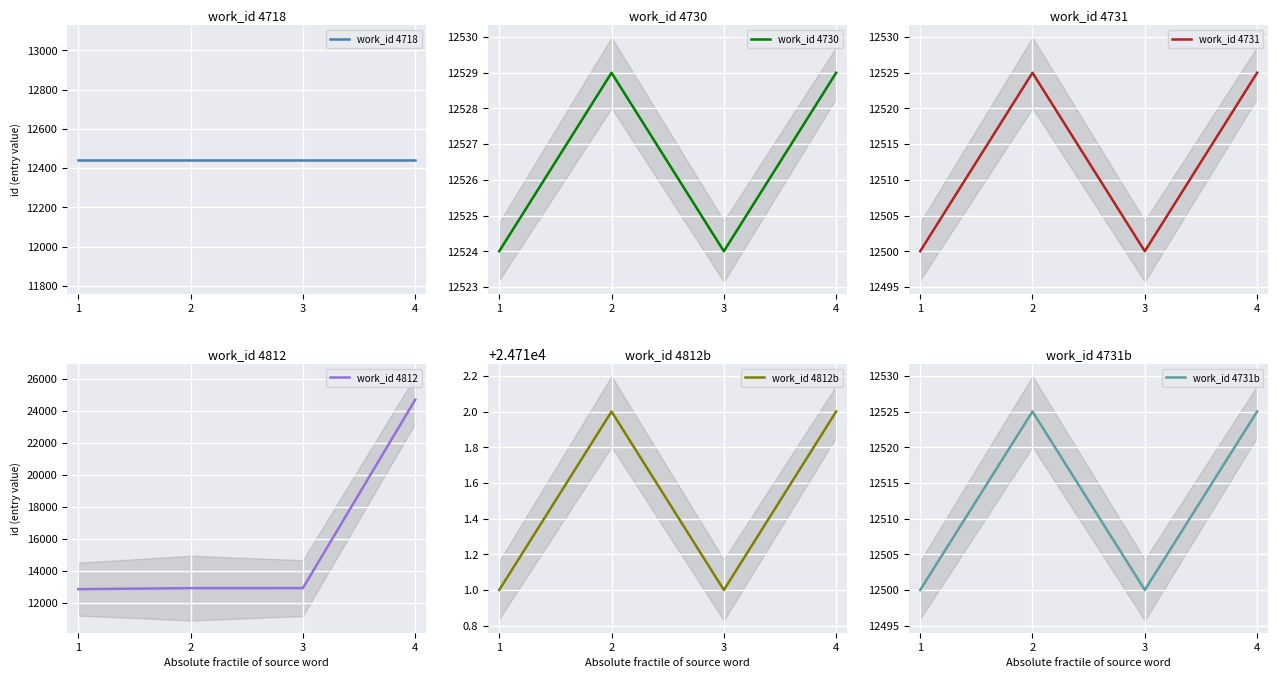

Rank the categories by work_id 4812b value from lowest to highest.

1, 3, 2, 4